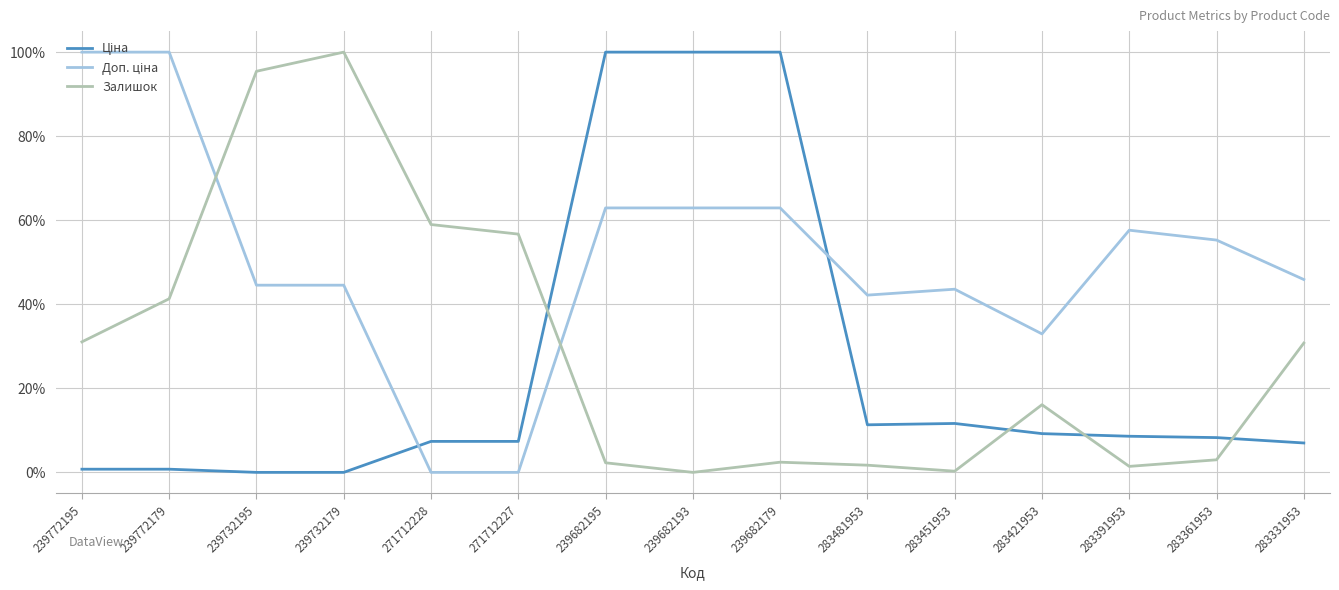

True or false: Залишок has a value of 0.0 at 239682193.

True